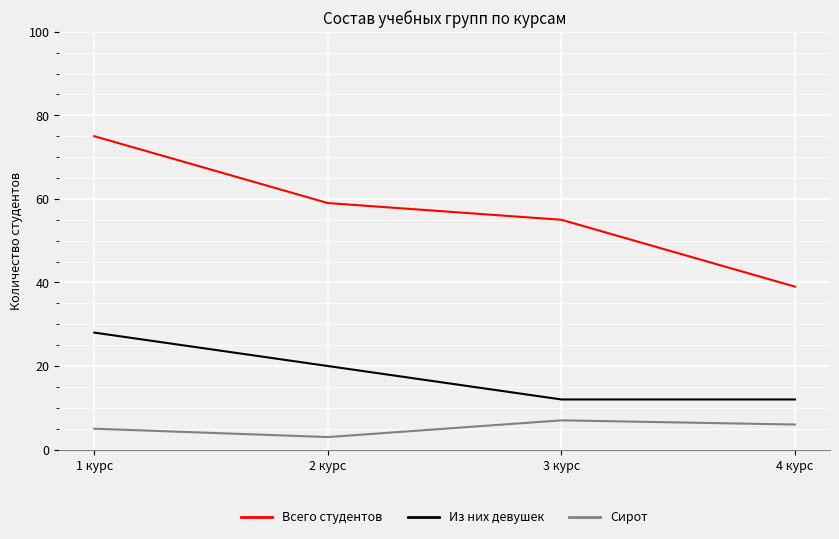

True or false: Из них девушек has more than 1 interior local peaks.

False